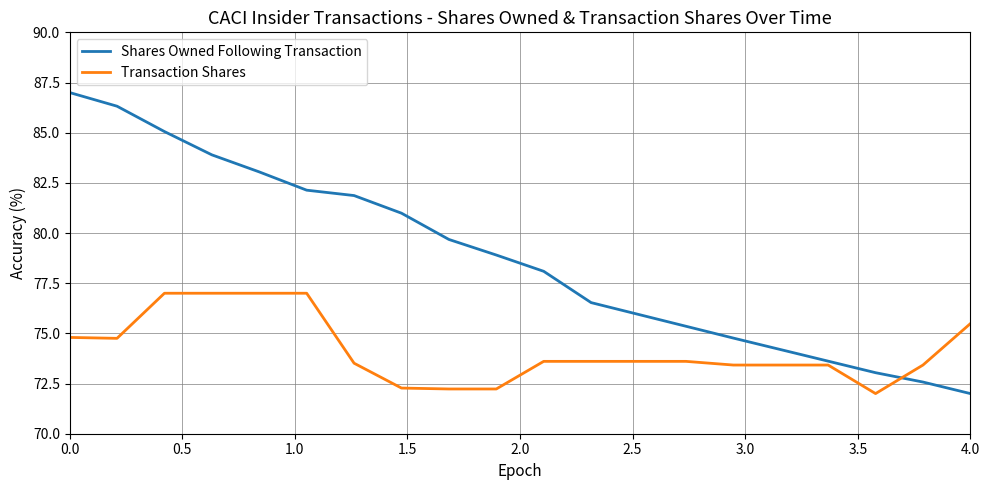

List the series in order of their overall mean, highest first.

Shares Owned Following Transaction, Transaction Shares